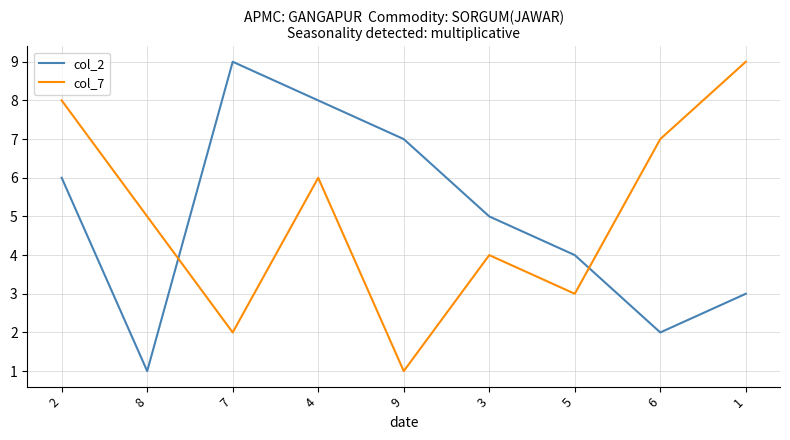

List the labels in order of col_2 value, smallest first.

8, 6, 1, 5, 3, 2, 9, 4, 7